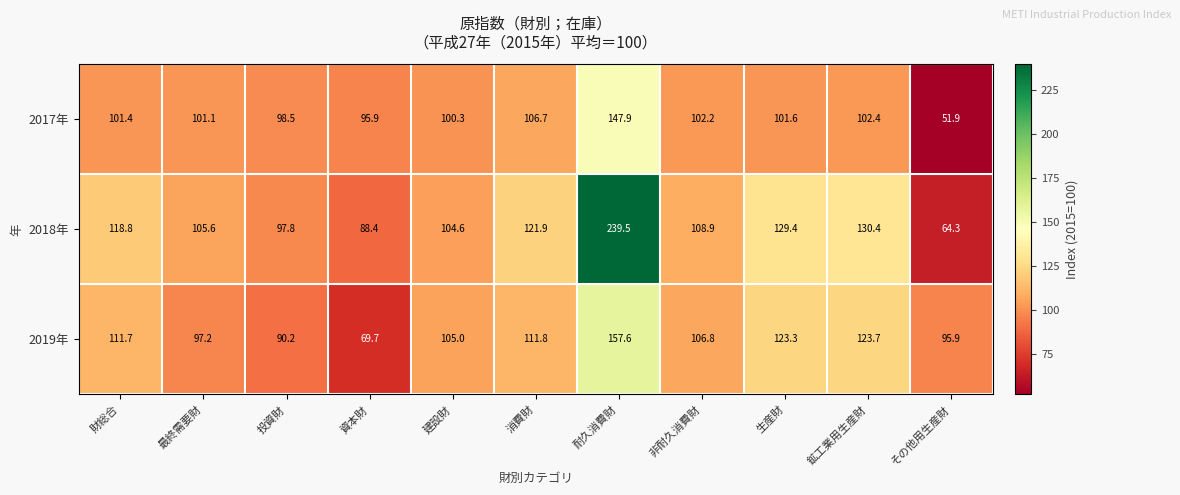

The value of 2019年 at 非耐久消費財 is 63.1. True or false?

False